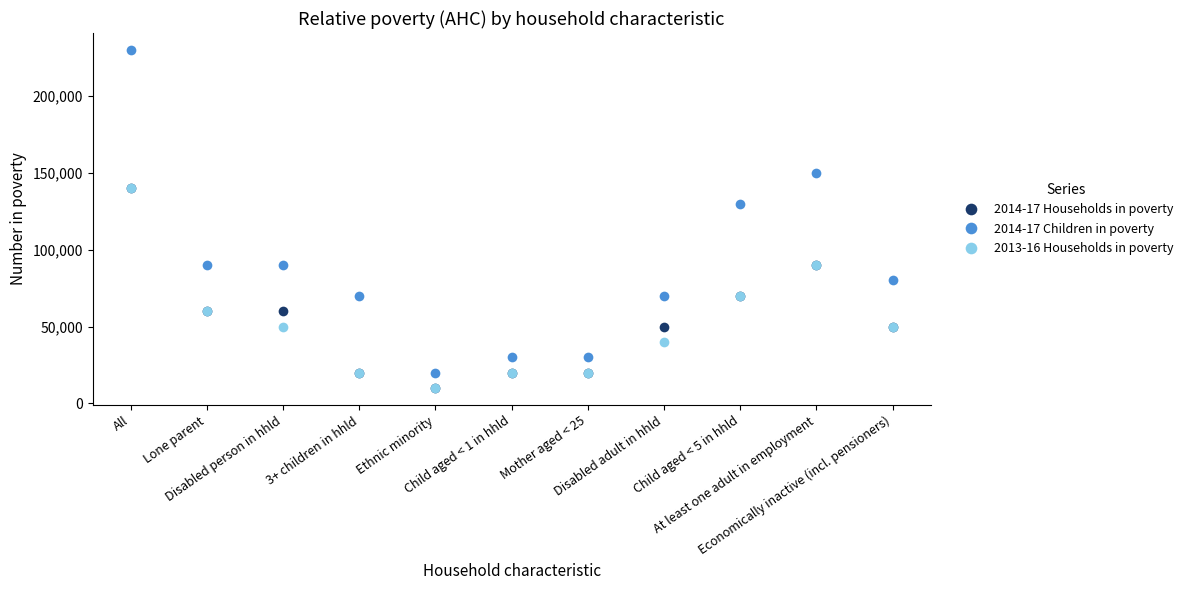

Count the number of categories in the chart.

11